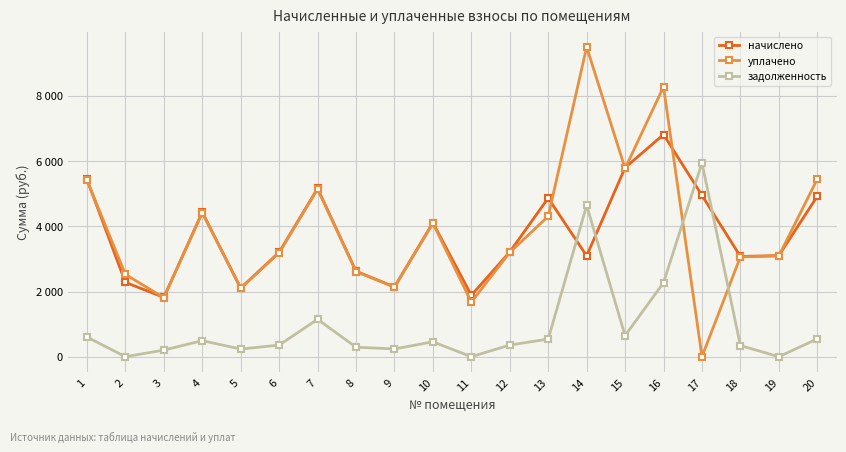

What are all the series names shown in the legend?

начислено, уплачено, задолженность